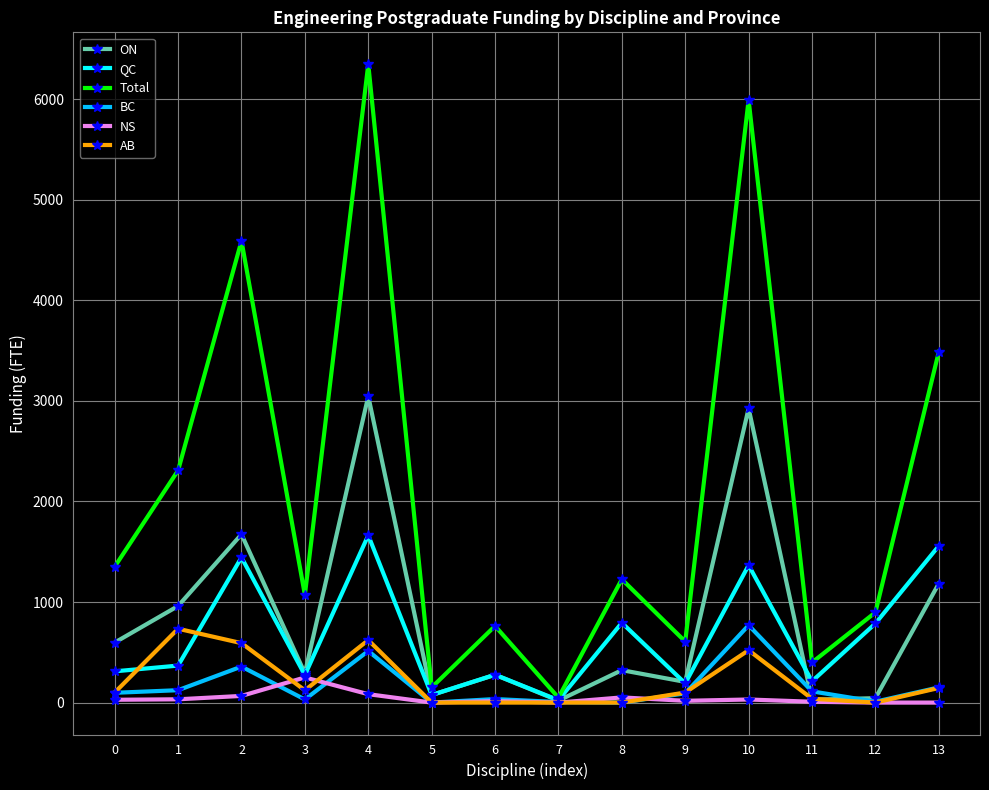

Where is ON nearest to the value 1533?

2